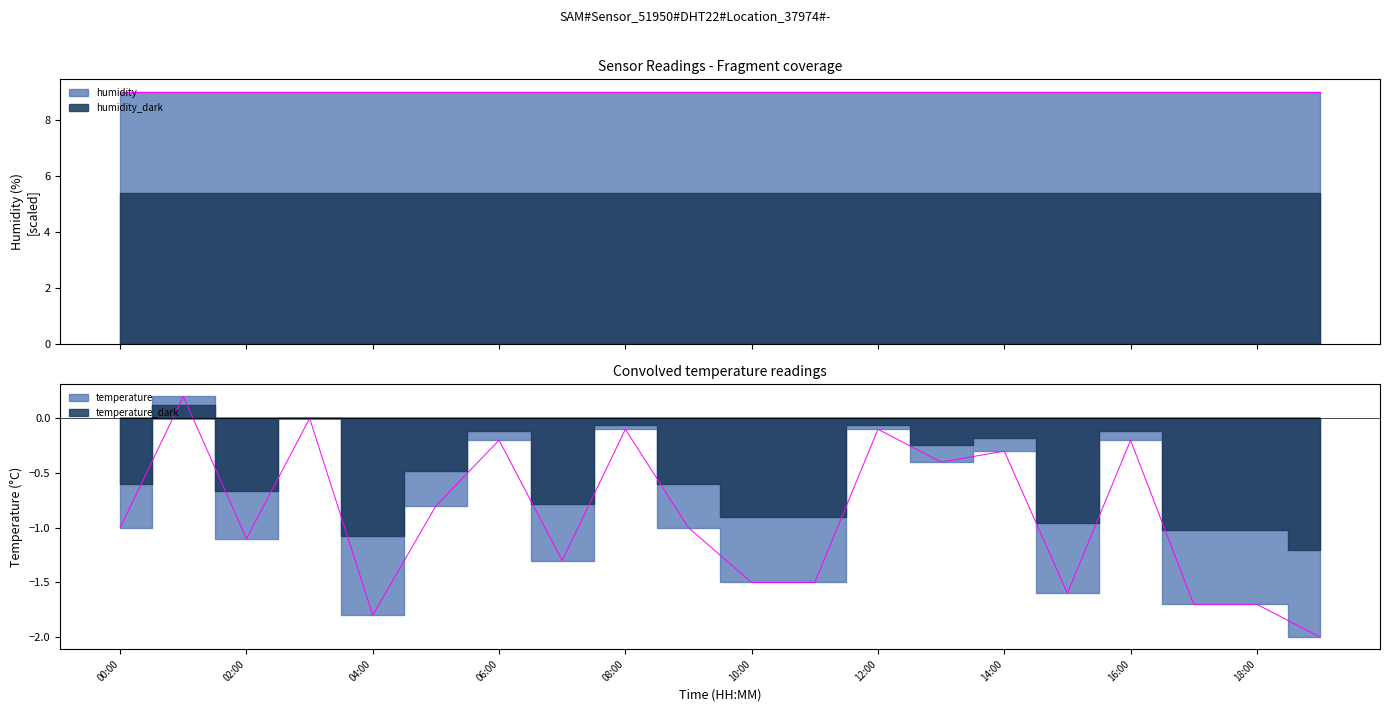

What is the label of the 19th point from the left?

18:00